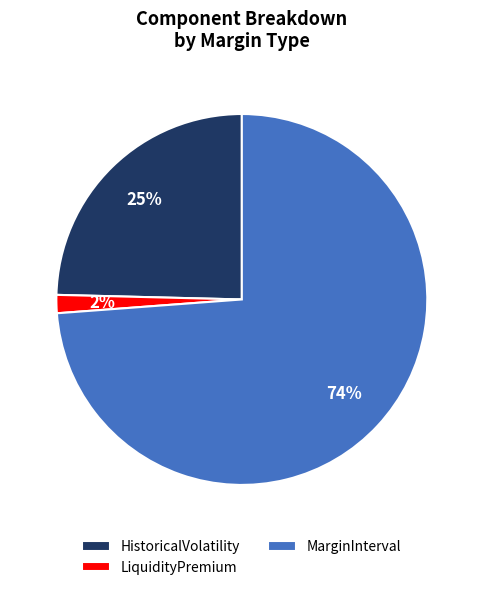

True or false: LiquidityPremium accounts for 23% of the total.

False